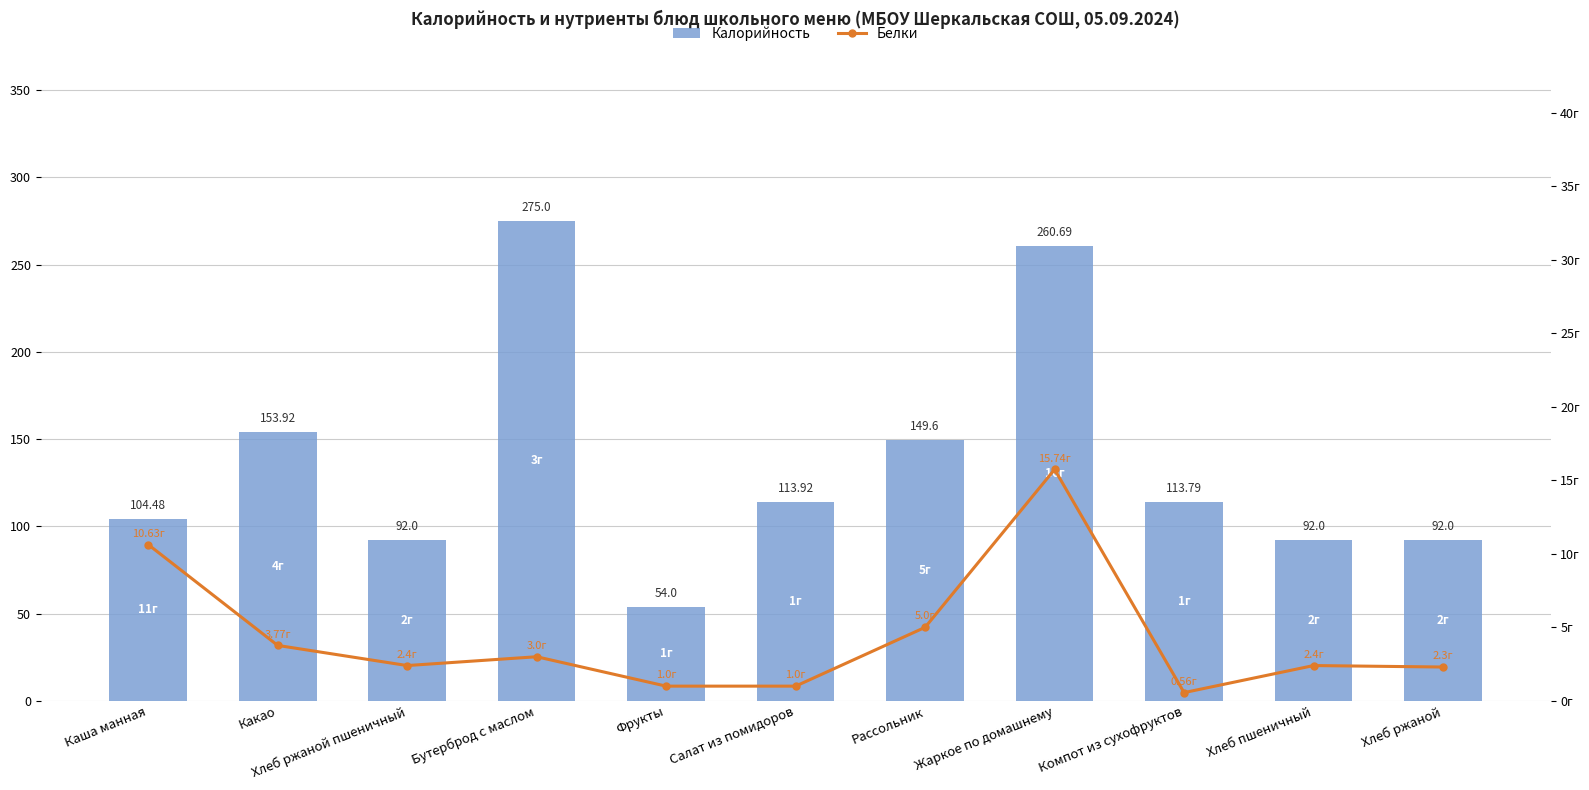

Which series changed the most between Бутерброд с маслом and Хлеб ржаной?

Калорийность